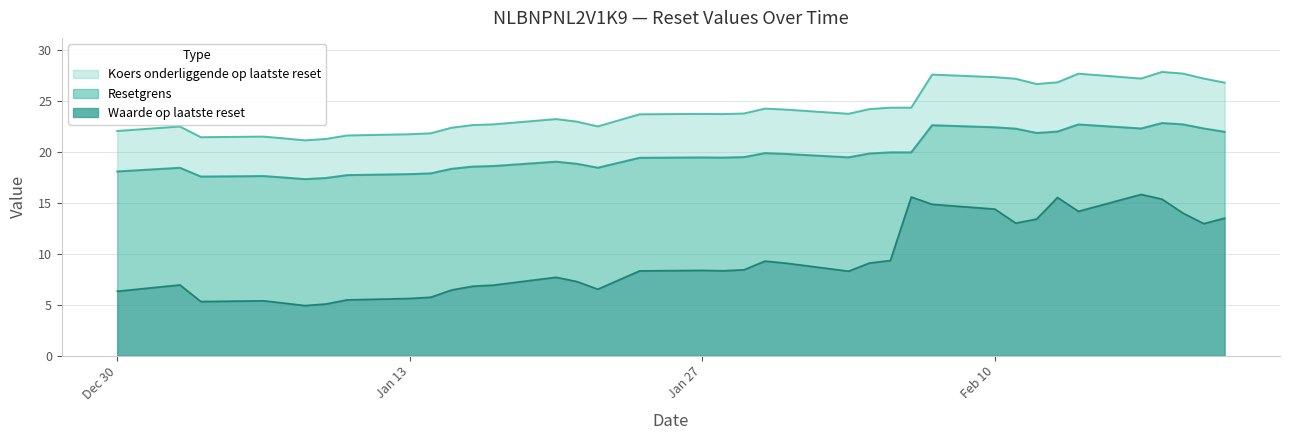

What position from the right is 2025-01-10?

8